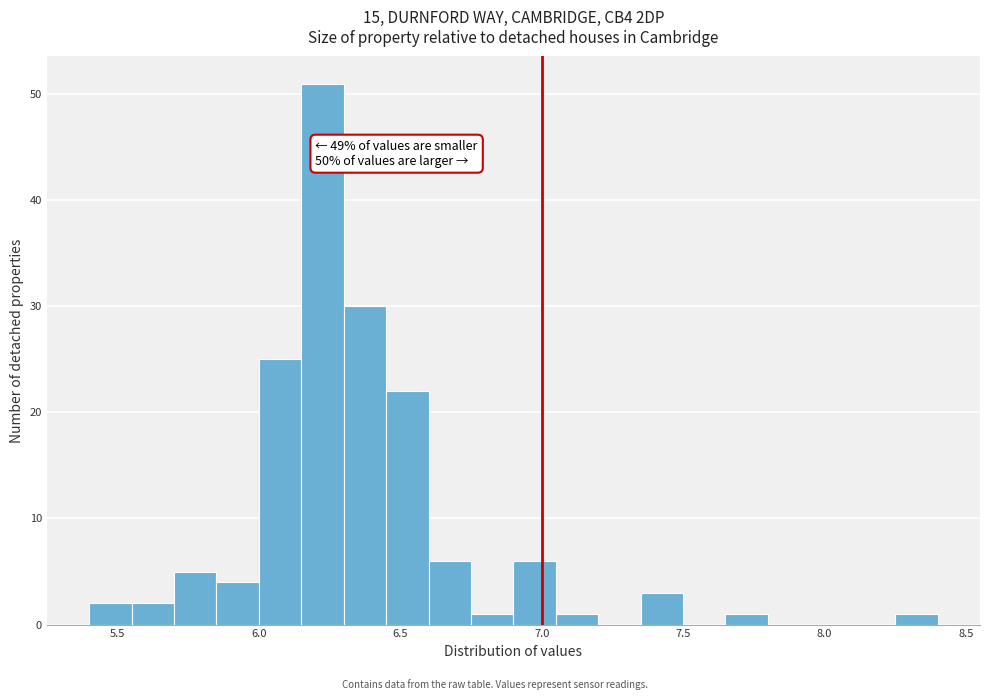

Around what value on the x-axis is the tallest bar? Give the approximate position of its centre, as read against the axis.

6.25